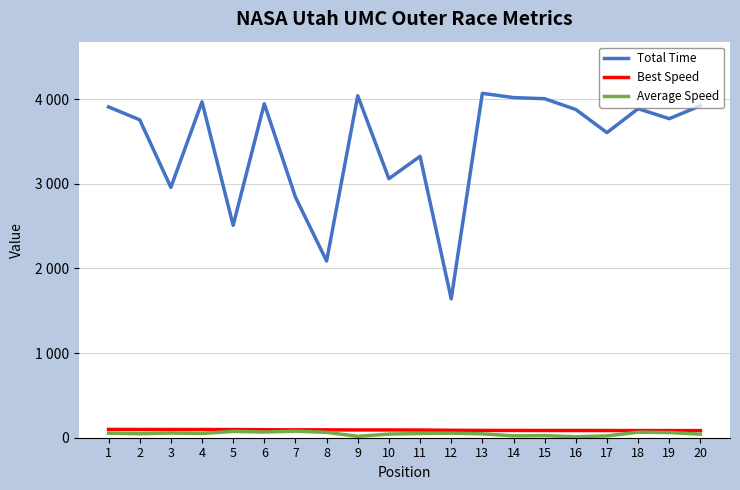

Does the chart display data point markers on the line(s)?

No